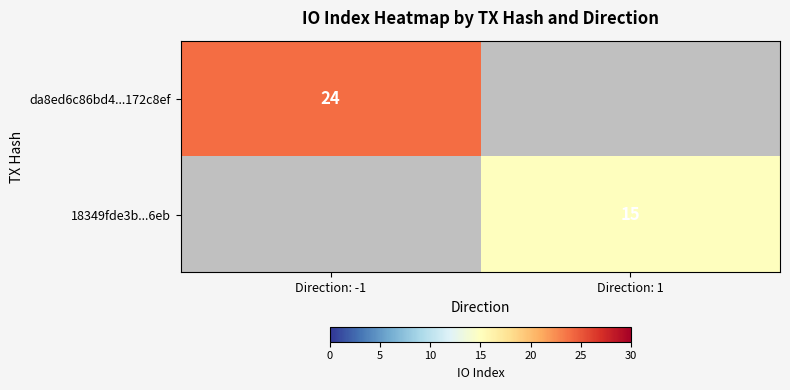

How many distinct data groups are displayed?

2